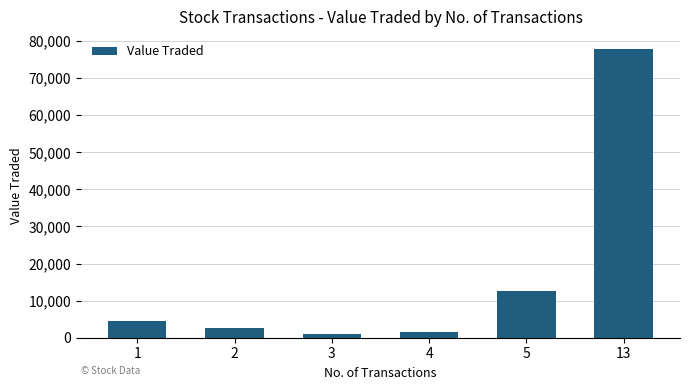

What is the value of the 3rd bar from the left?

1074